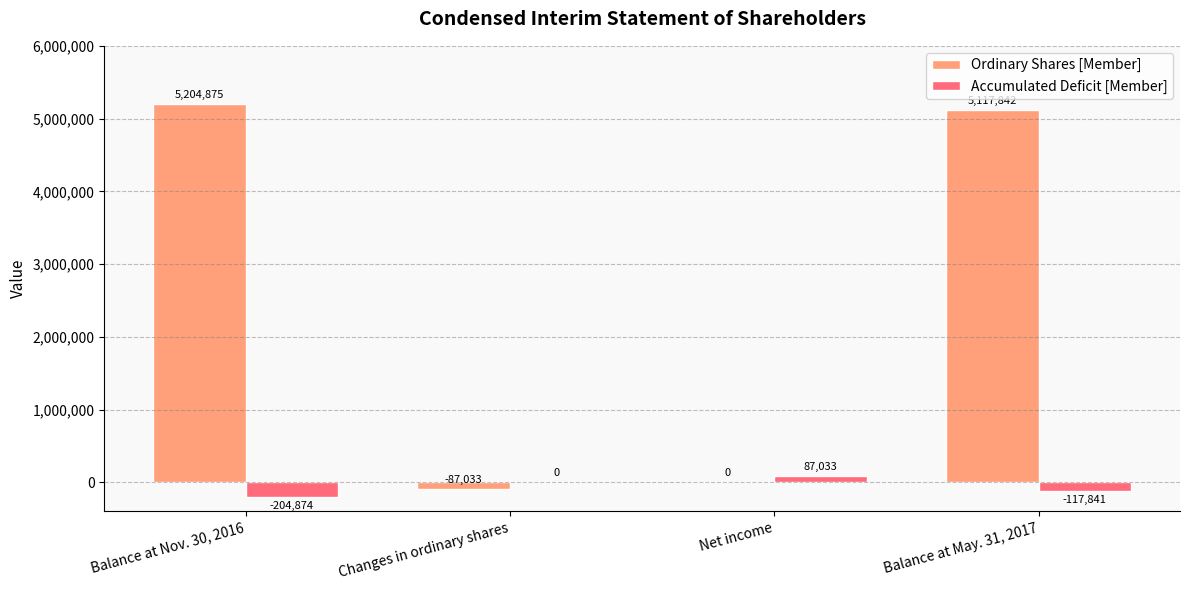

Which series has the largest total across all categories?

Ordinary Shares [Member]